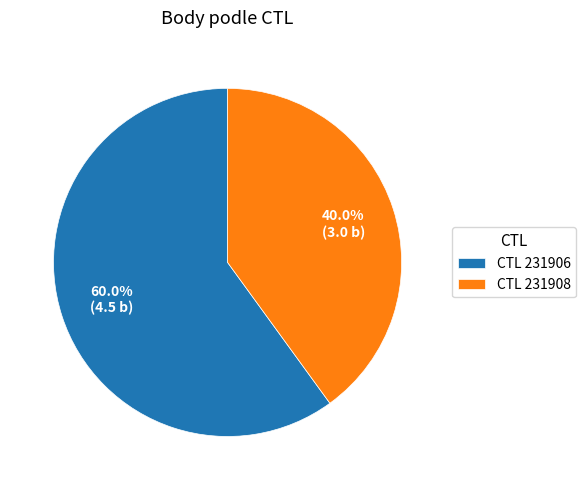

Rank the categories by value from highest to lowest.

CTL 231906, CTL 231908